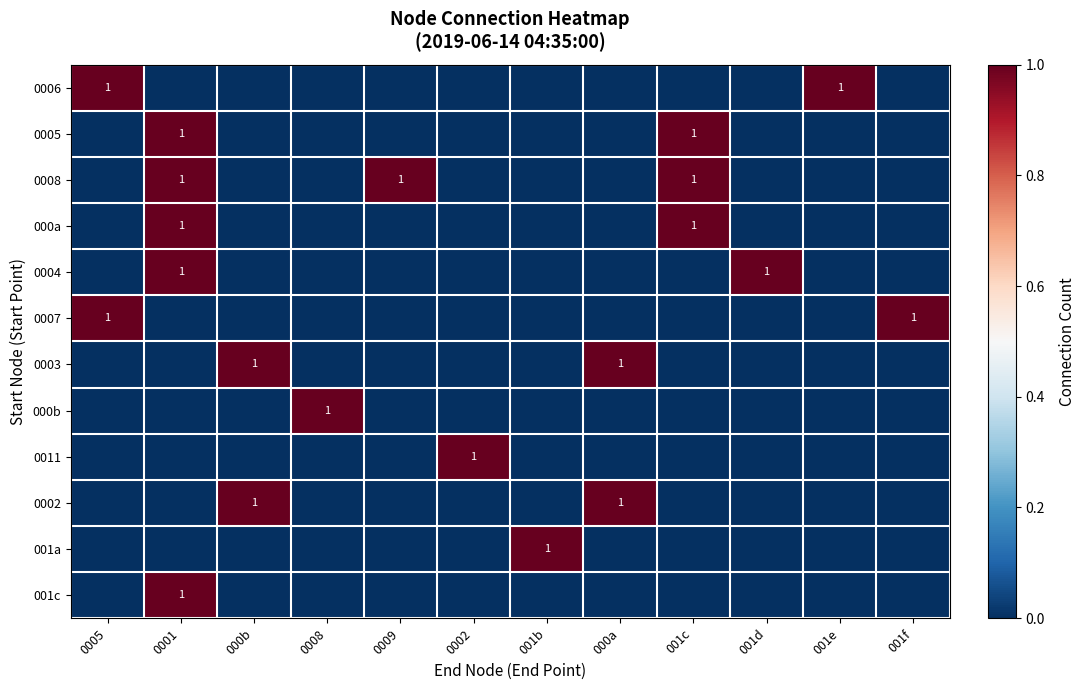

Which category has the highest value across all series?

0005